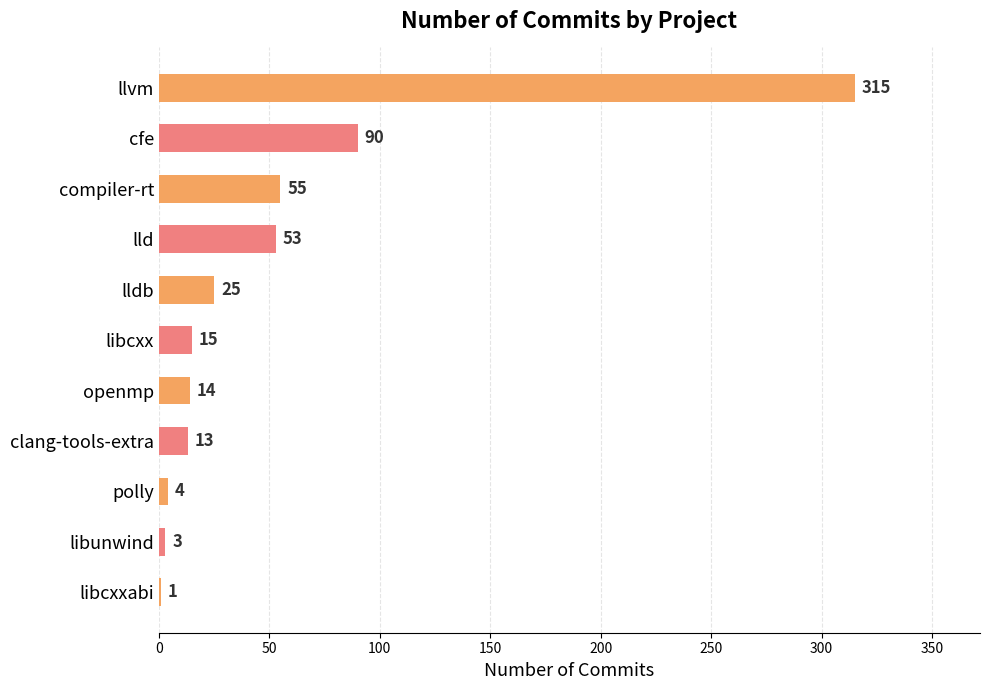

What is the sum of all values?

588